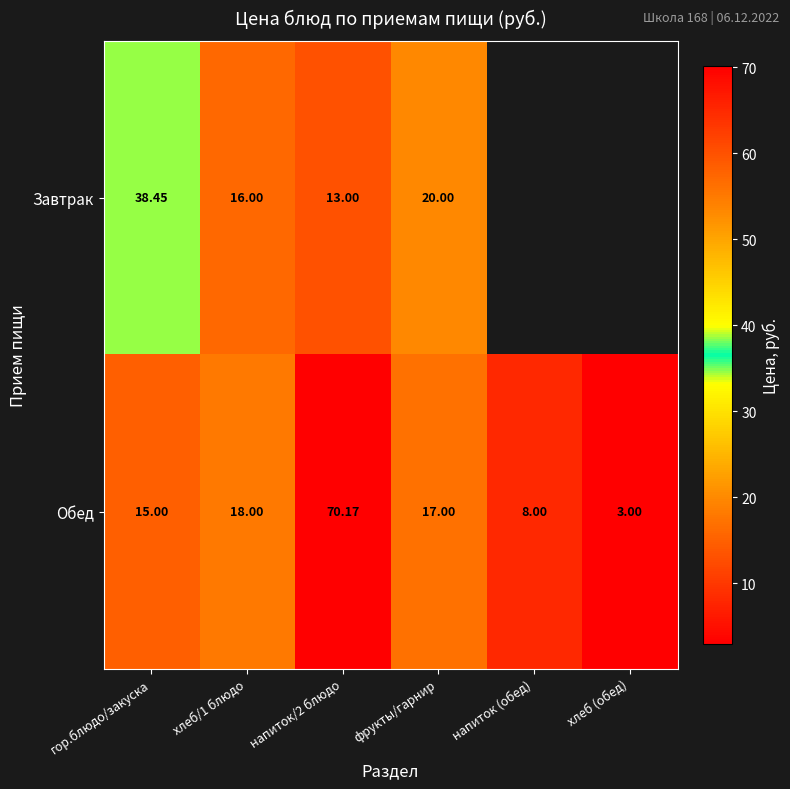

How many data points does each series have?

6